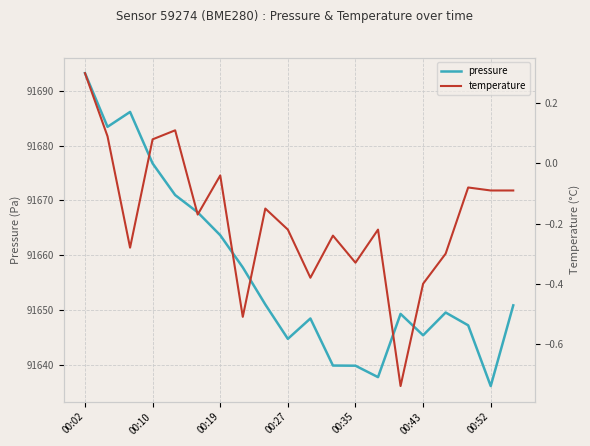

Count the number of data series in this chart.

2